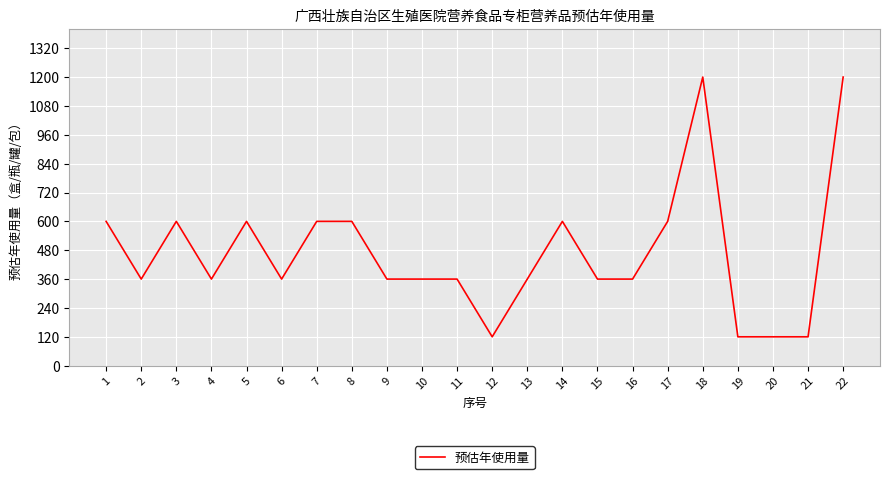

Count the values in the range 360 to 600.

16